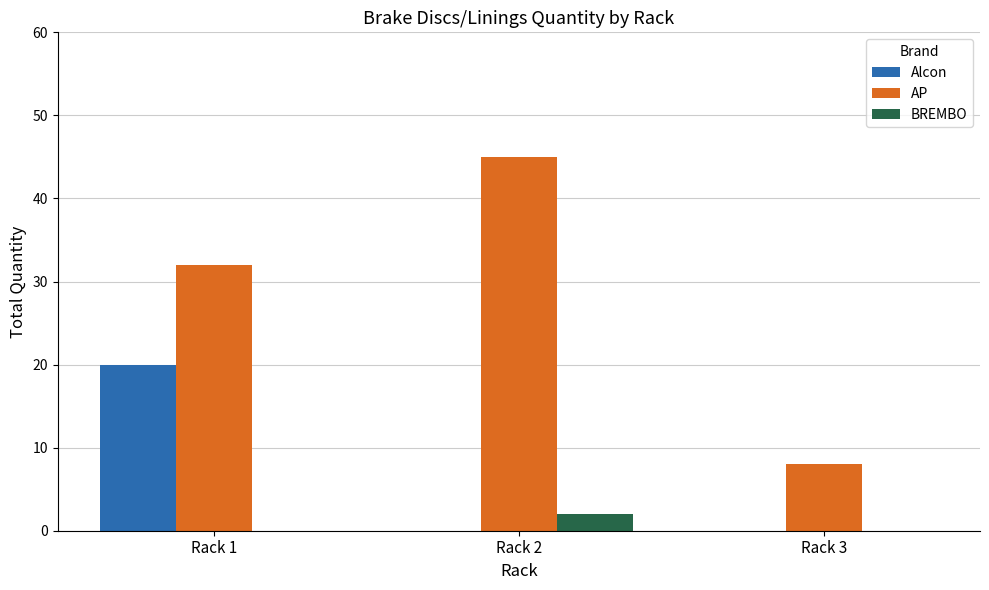

How many groups of bars are there?

3